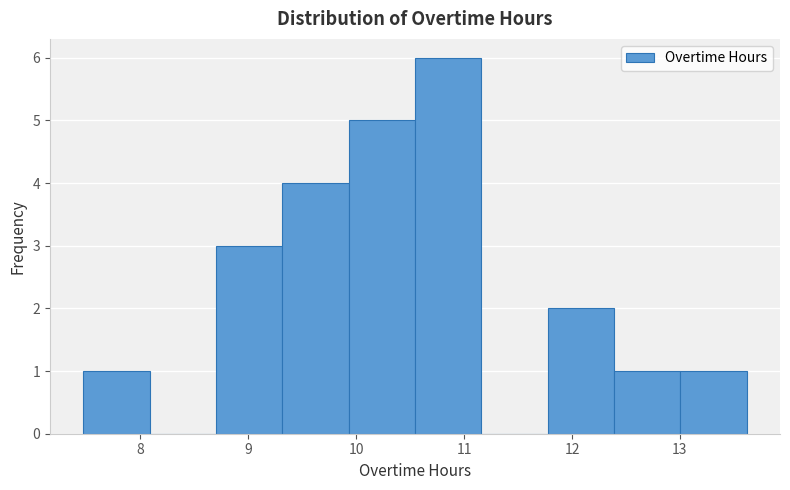

What is the height of the bar covering 11.8 to 12.4 on the x-axis? Neither the bar edges nor the heights are printed on the chart, so give them approximately, as read against the axes.

2